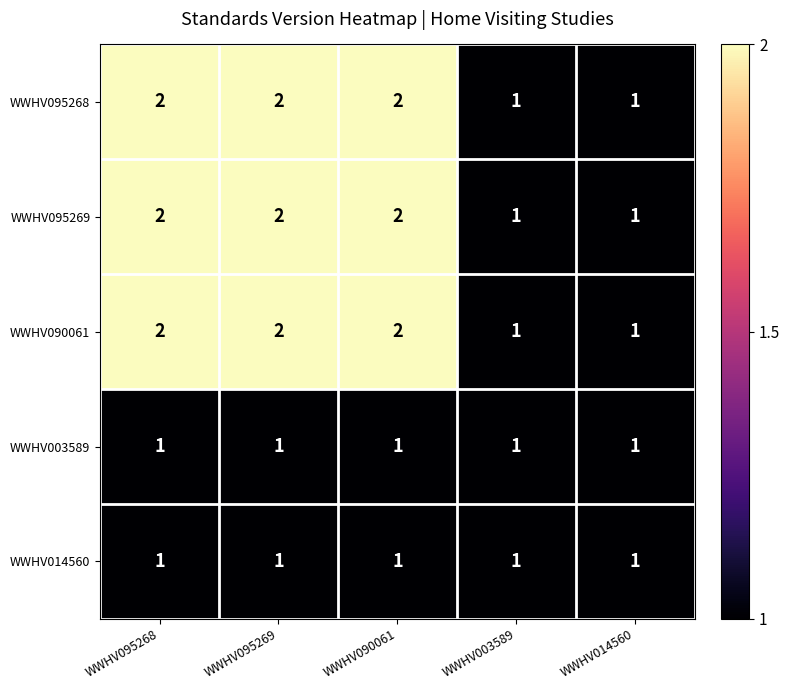

What is the sum of all WWHV014560 values?

5